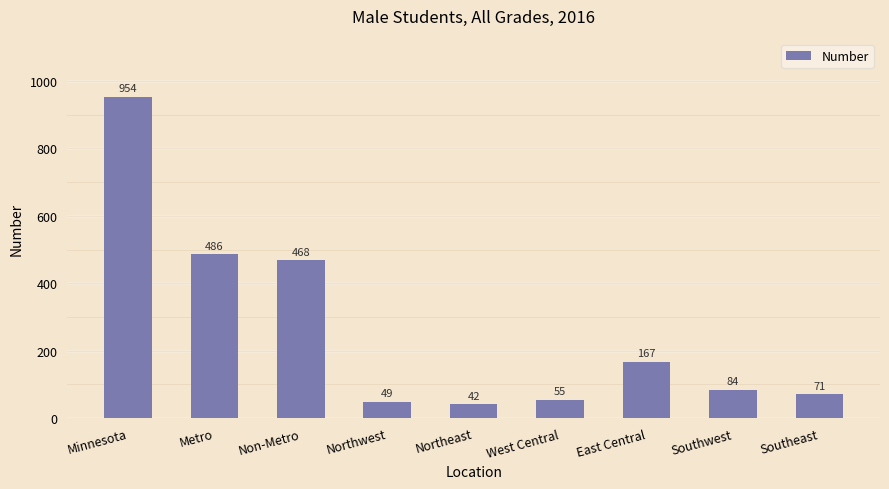

Reading right to left, transcribe all the data shown in this chart.

Southeast=71	Southwest=84	East Central=167	West Central=55	Northeast=42	Northwest=49	Non-Metro=468	Metro=486	Minnesota=954